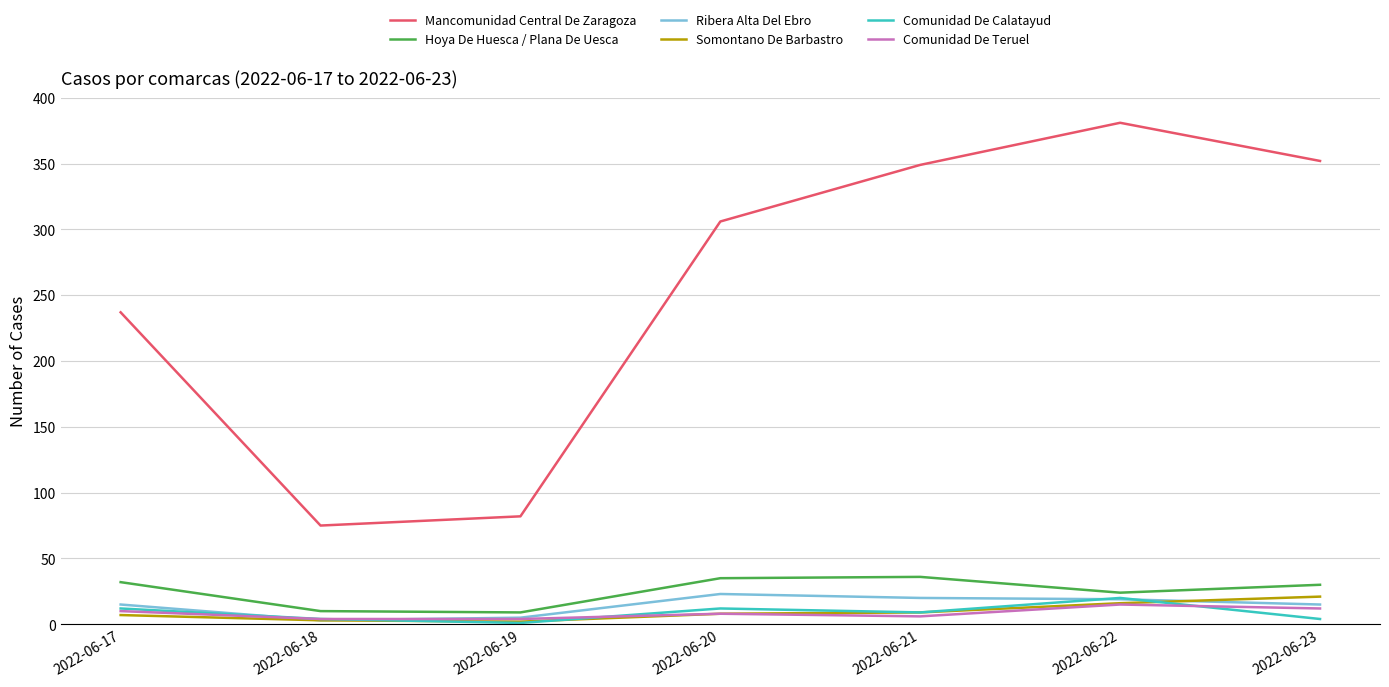

What is the sum of all Hoya De Huesca / Plana De Uesca values?

176